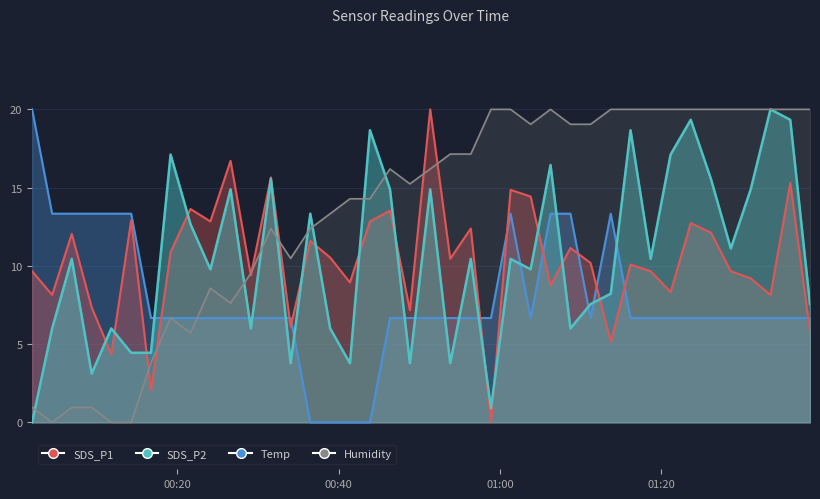

Is it true that SDS_P1 equals 0.0 at 2022/05/12 00:58:52?

True